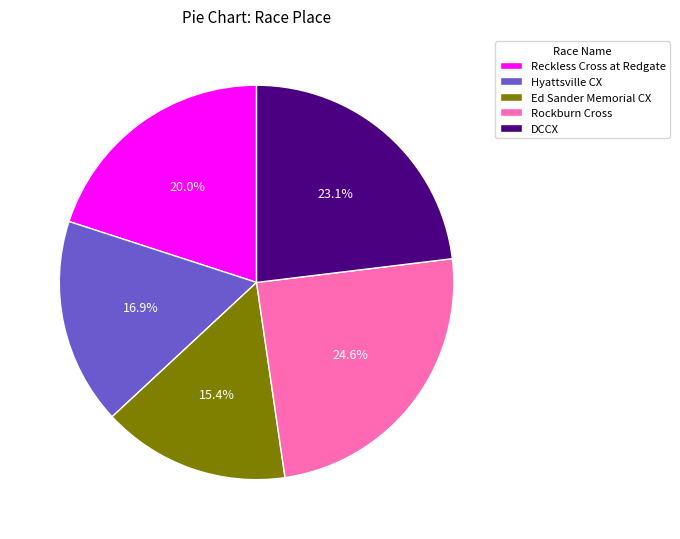

The Ed Sander Memorial CX slice represents 15% of the pie. True or false?

True